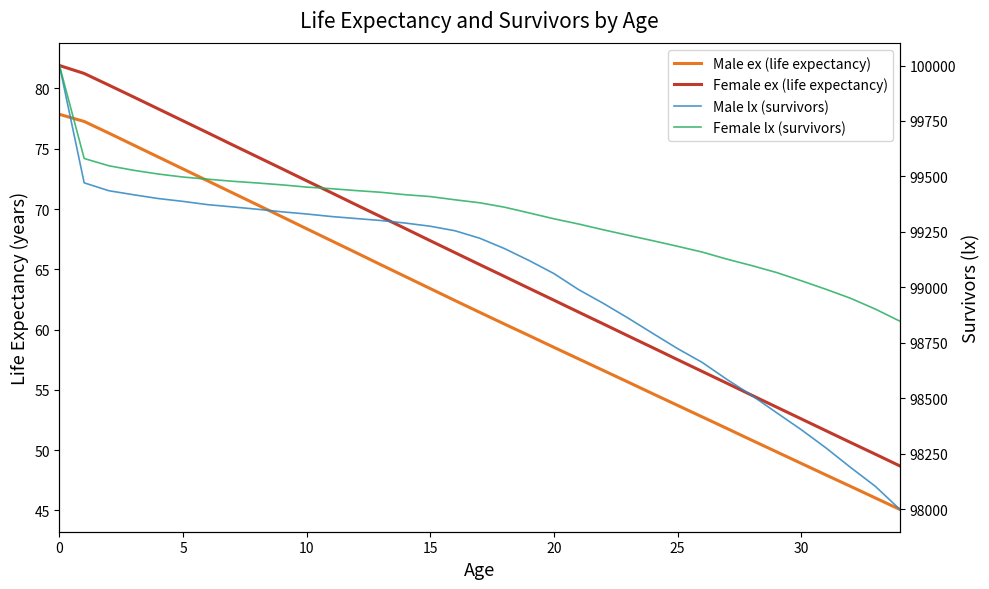

What is the total value across all series at 12?

198882.7